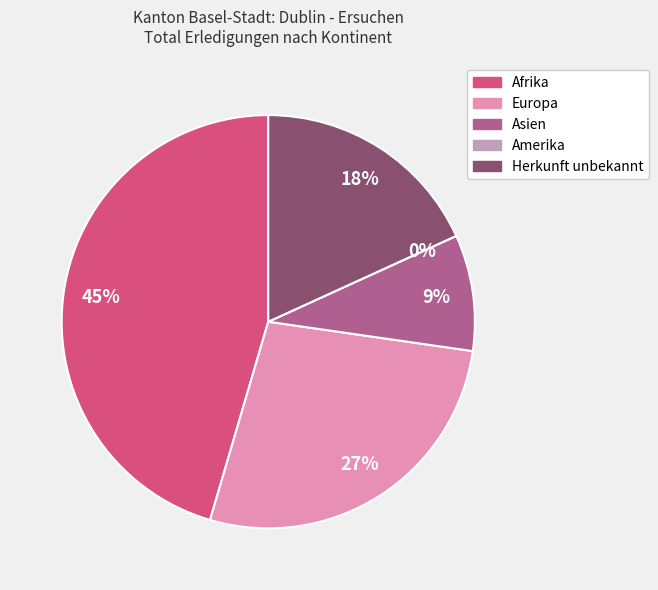

How many slices are in this pie chart?

5